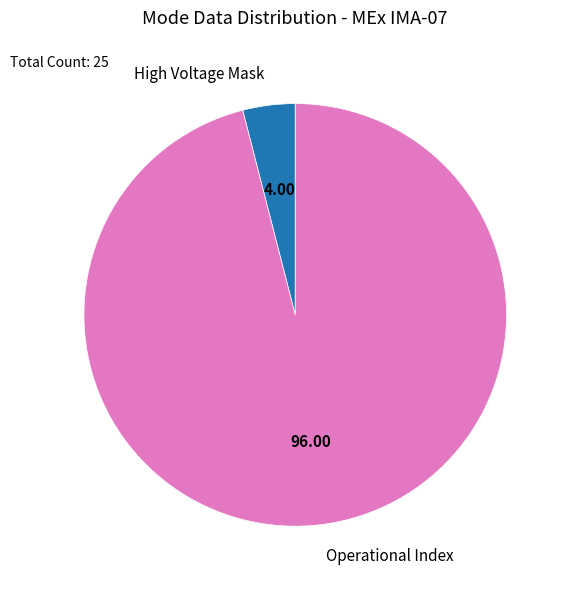

Rank the categories by value from highest to lowest.

Operational Index, High Voltage Mask